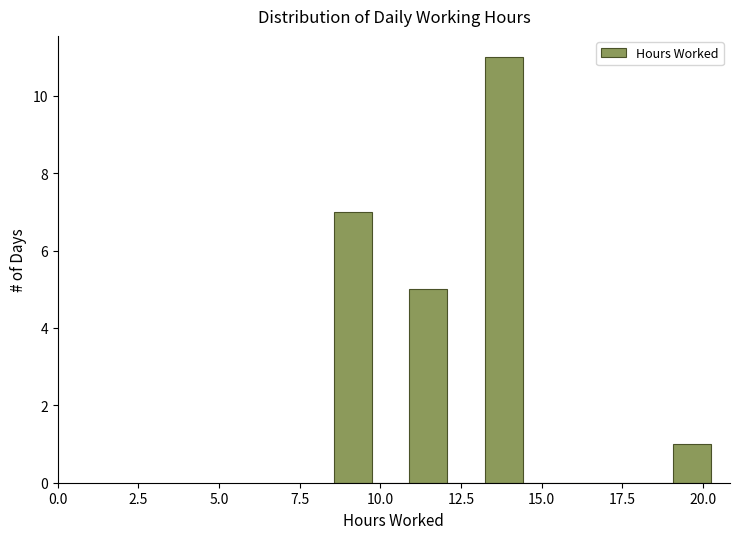

Read against the x-axis, roughly where is the centre of the tallest bar?

14.0